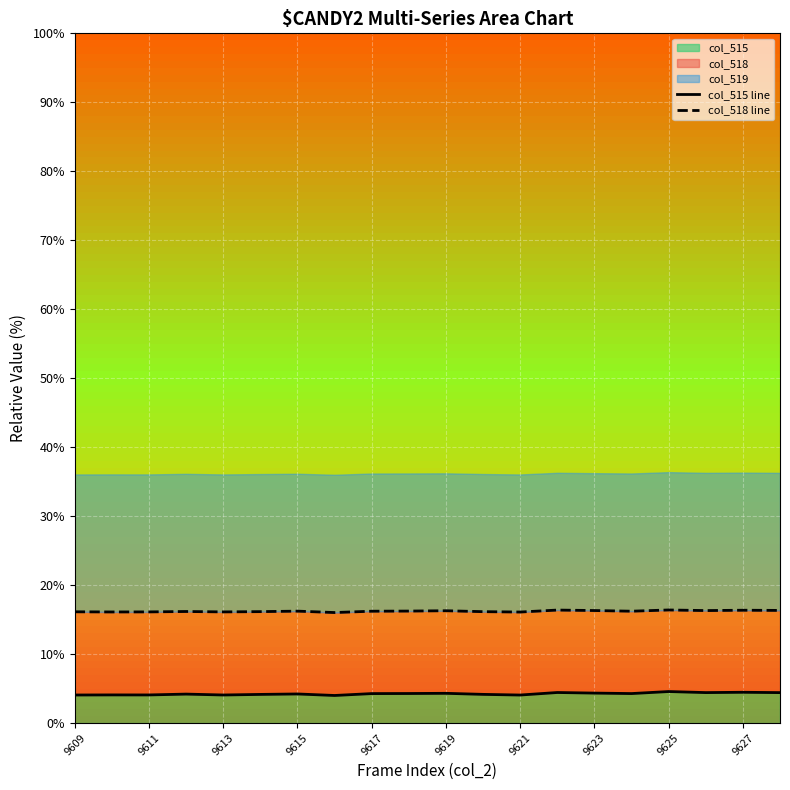

Count the number of categories in the chart.

20